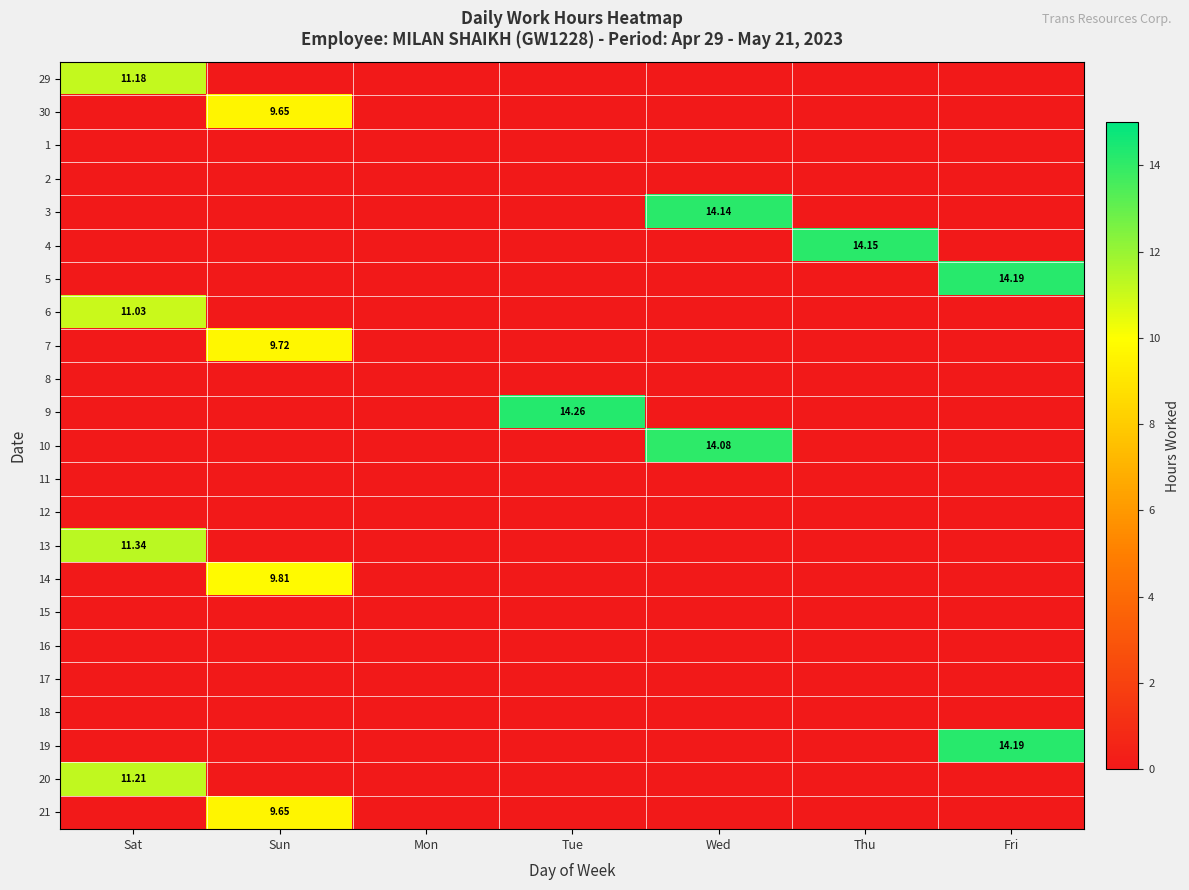

What is the maximum value shown in the chart?

14.3